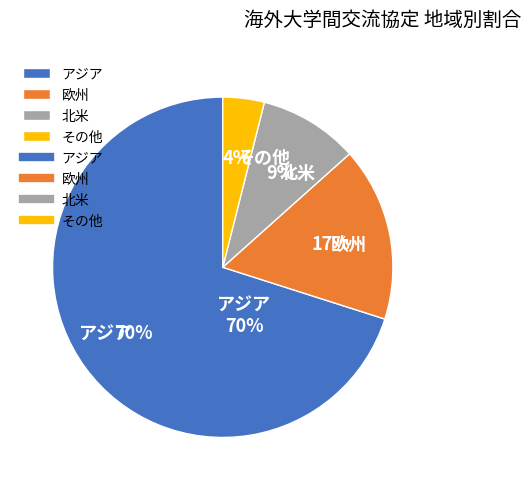

Is アジア the majority of the pie?

Yes